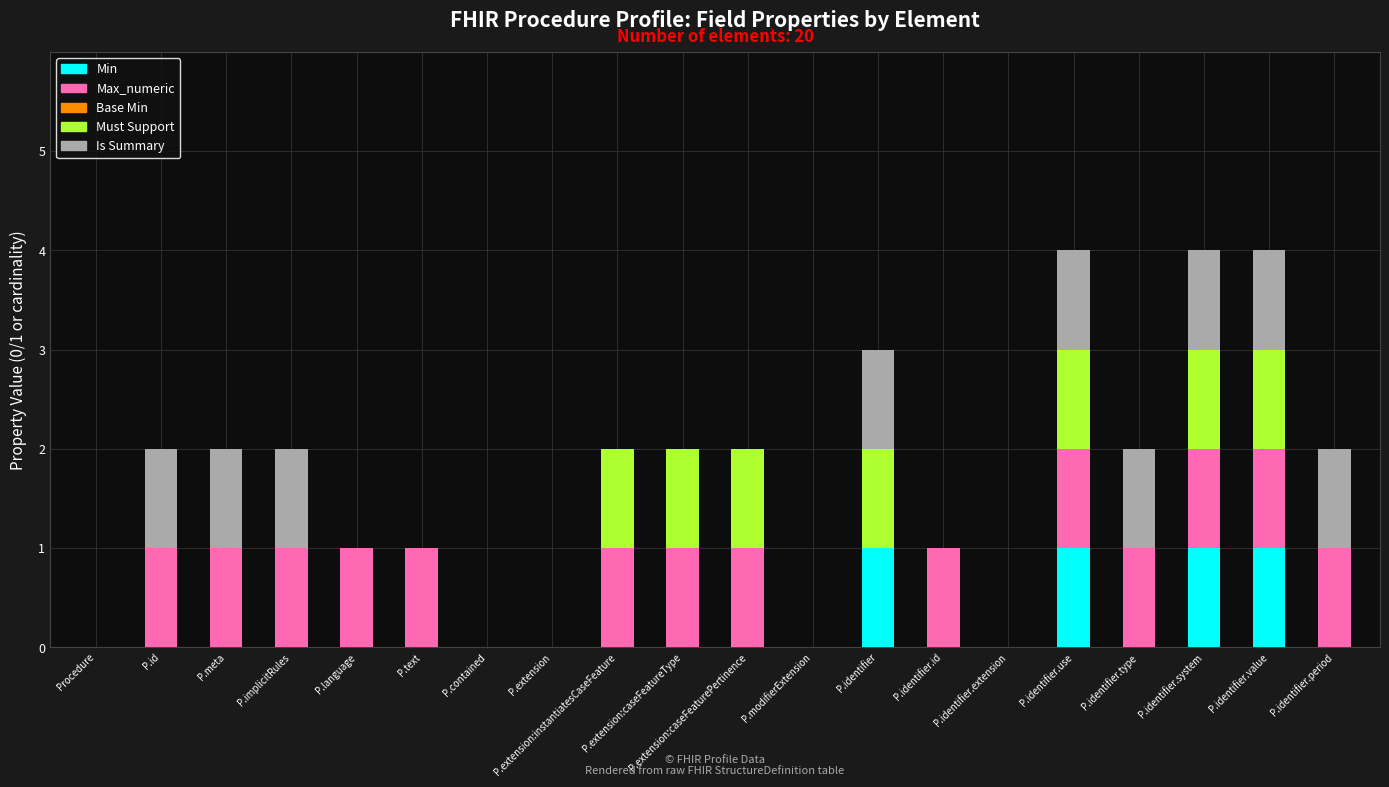

True or false: Min has a value of 0 at P.extension.

True